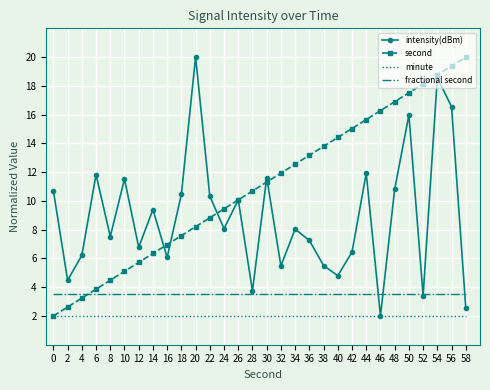

At how many categories does at least one series exceed 2?

30